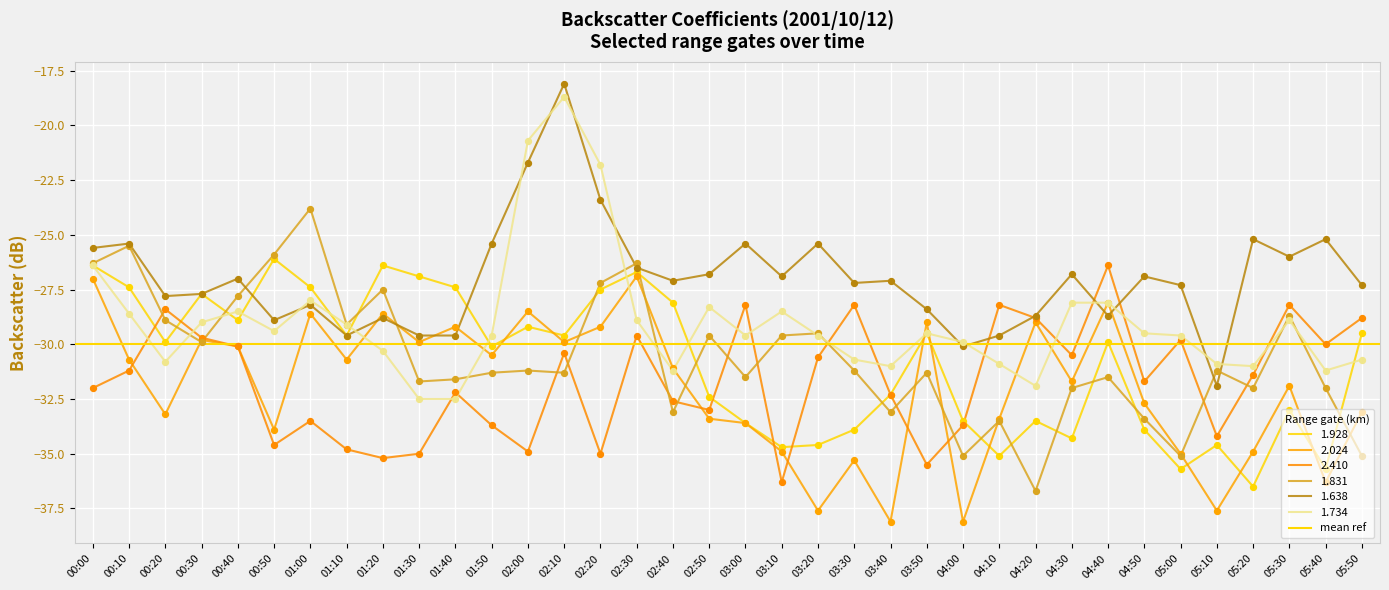

Which series has the widest spread of Y values?

1.734